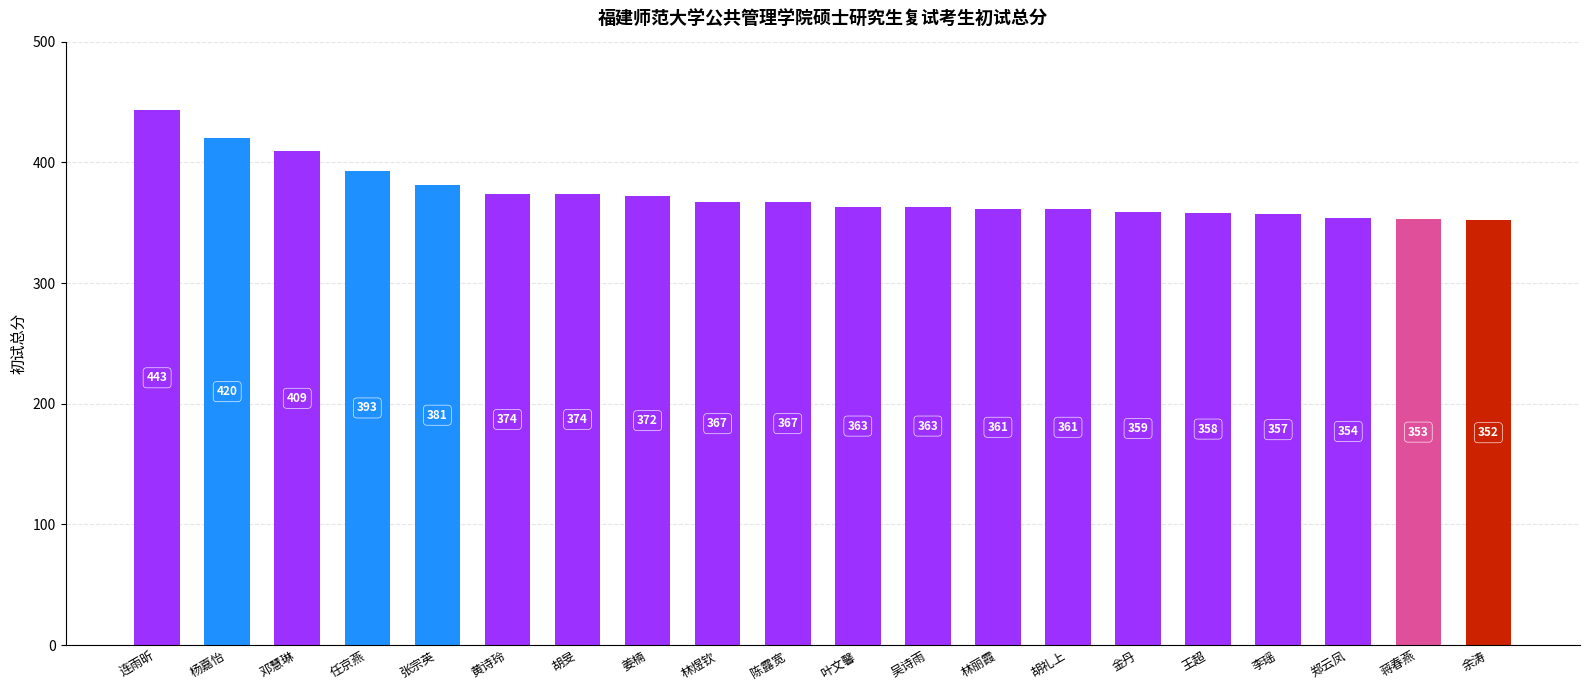

What is the value of the 5th bar from the left?

381